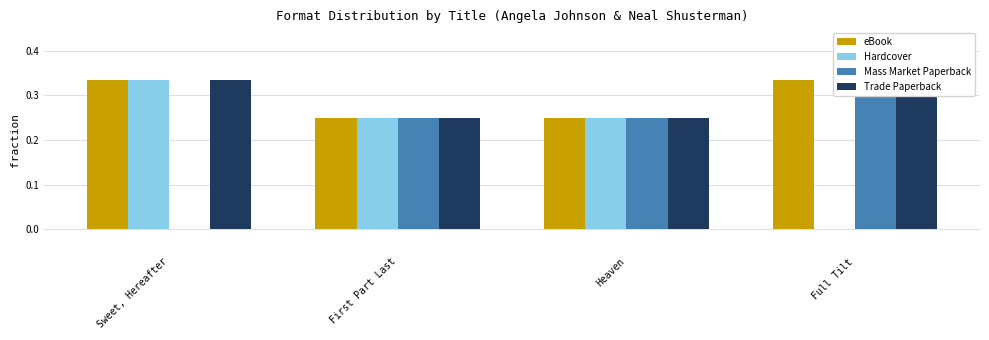

Rank the series at Sweet, Hereafter from lowest to highest value.

Mass Market Paperback, eBook, Hardcover, Trade Paperback